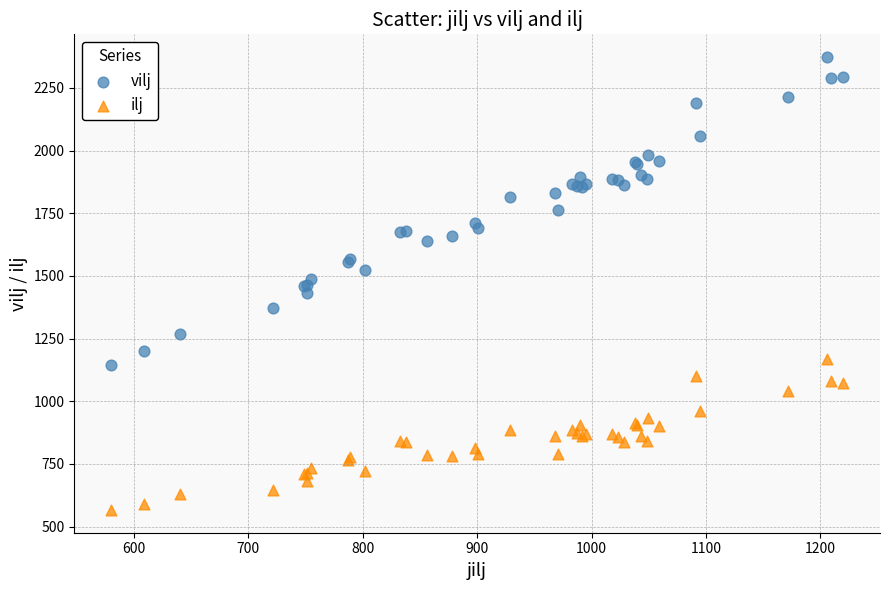

Which series has the largest Y range (max minus min)?

vilj